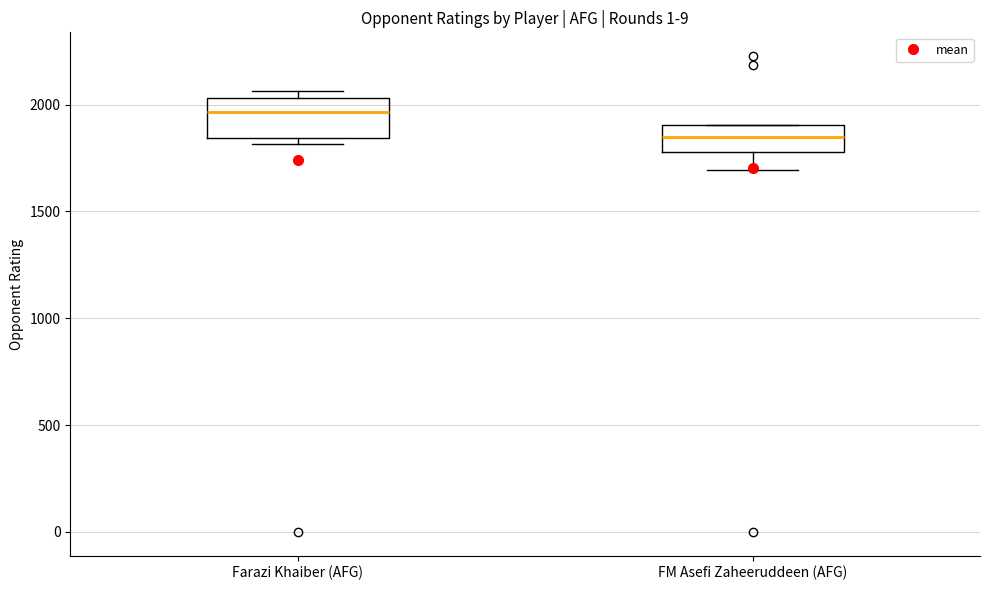

Reading left to right, read every box against the y-axis: the position of its median line, the range the box covers, and the ends of its whiskers. The values are not printed on the chart, so give them approximately, as read against the axis.

Farazi Khaiber (AFG): median 1950, box 1850 to 2050, whiskers 1800 to 2050 (just above the box's upper edge)
FM Asefi Zaheeruddeen (AFG): median 1850, box 1800 to 1900, whiskers 1700 to 1900